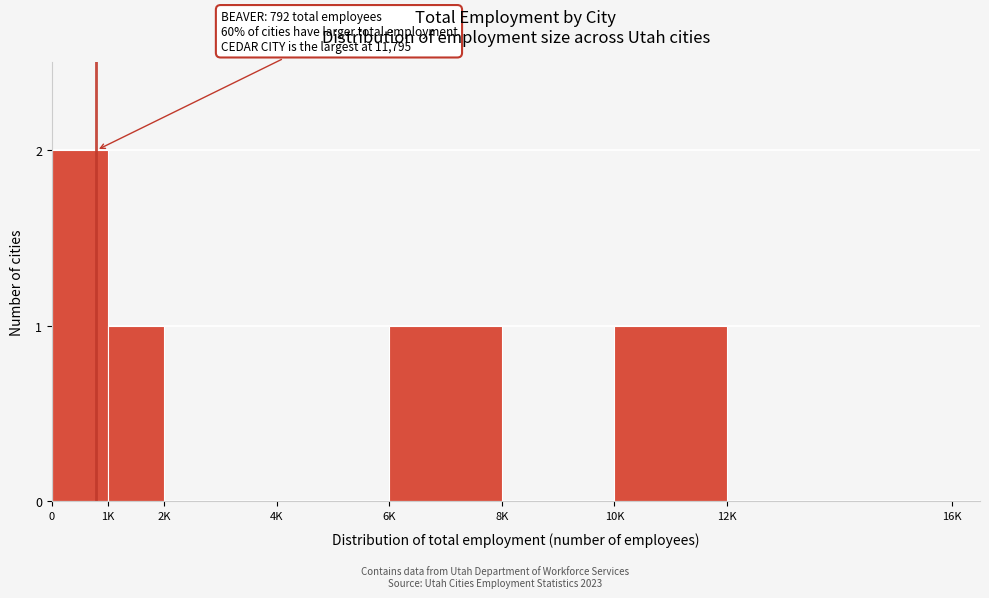

Reading left to right, list all the values displayed in this chart.

0=2	1K=1	2K=0	4K=0	6K=1	8K=0	10K=1	12K=0